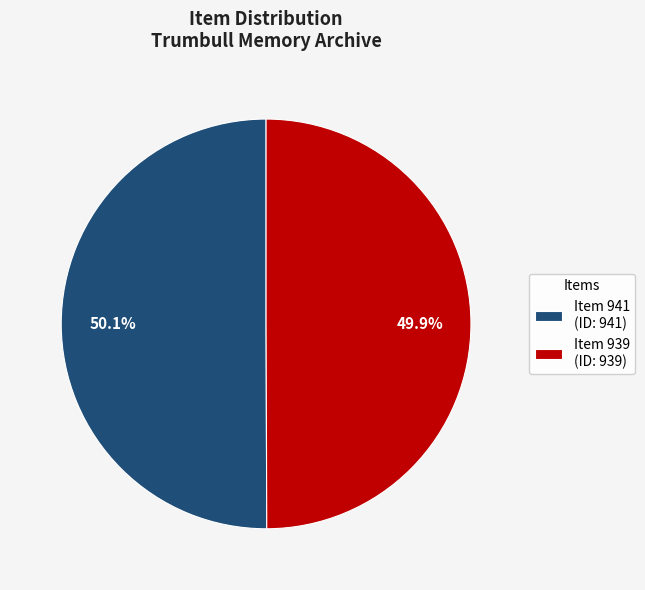

How many slices are in this pie chart?

2